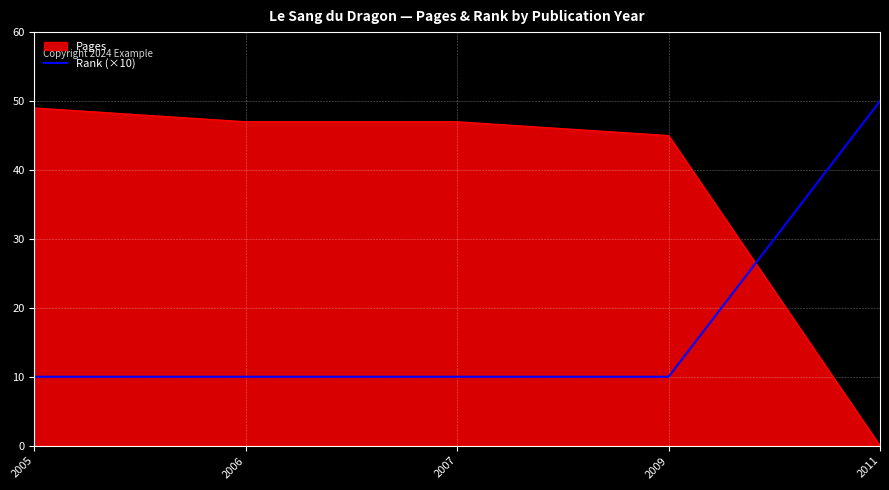

Does the chart display data point markers on the line(s)?

No